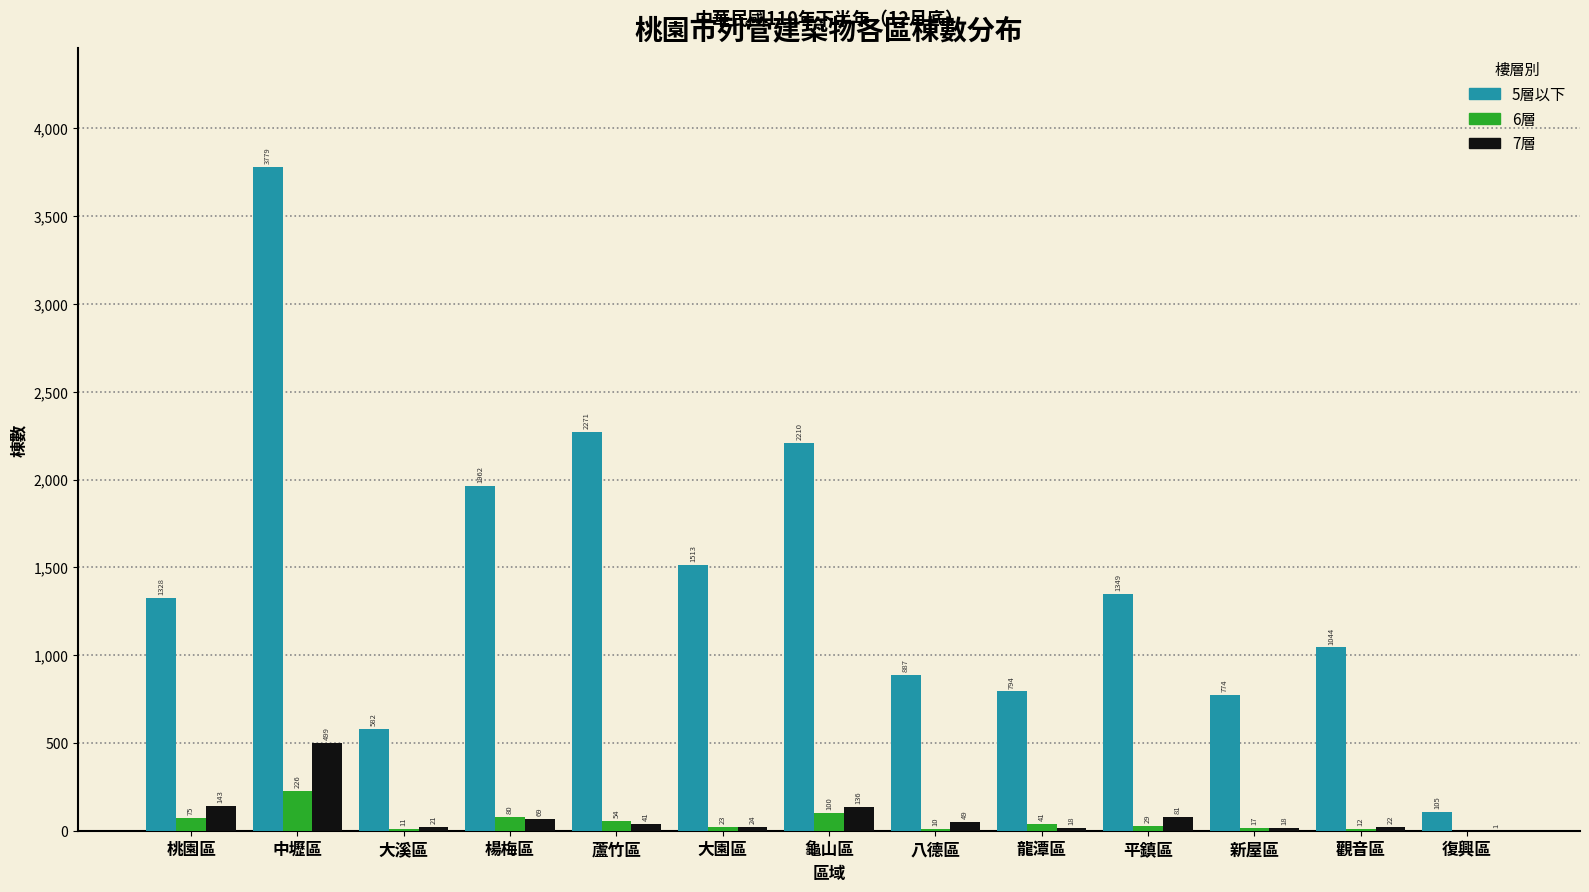

Reading left to right, transcribe all the data shown in this chart.

5層以下: 桃園區=1328	中壢區=3779	大溪區=582	楊梅區=1962	蘆竹區=2271	大園區=1513	龜山區=2210	八德區=887	龍潭區=794	平鎮區=1349	新屋區=774	觀音區=1044	復興區=105
6層: 桃園區=75	中壢區=226	大溪區=11	楊梅區=80	蘆竹區=54	大園區=23	龜山區=100	八德區=10	龍潭區=41	平鎮區=29	新屋區=17	觀音區=12	復興區=0
7層: 桃園區=143	中壢區=499	大溪區=21	楊梅區=69	蘆竹區=41	大園區=24	龜山區=136	八德區=49	龍潭區=18	平鎮區=81	新屋區=18	觀音區=22	復興區=1